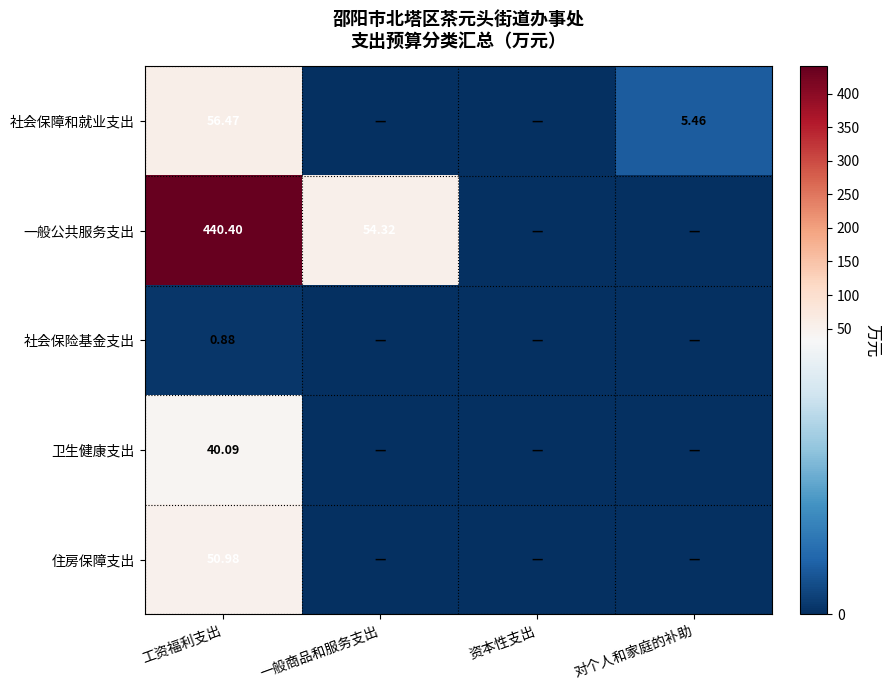

At 工资福利支出, list the series in order from largest to smallest.

一般公共服务支出, 社会保障和就业支出, 住房保障支出, 卫生健康支出, 社会保险基金支出